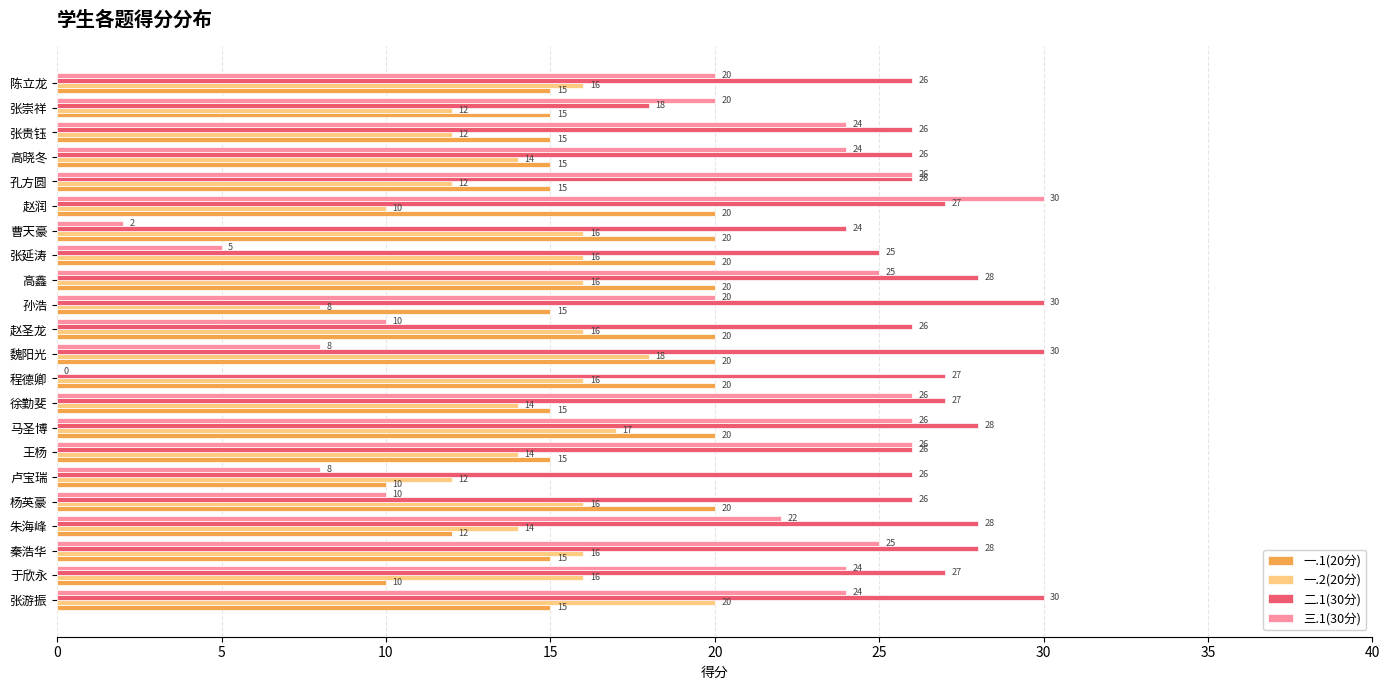

True or false: 二.1(30分) has a value of 9 at 赵圣龙.

False